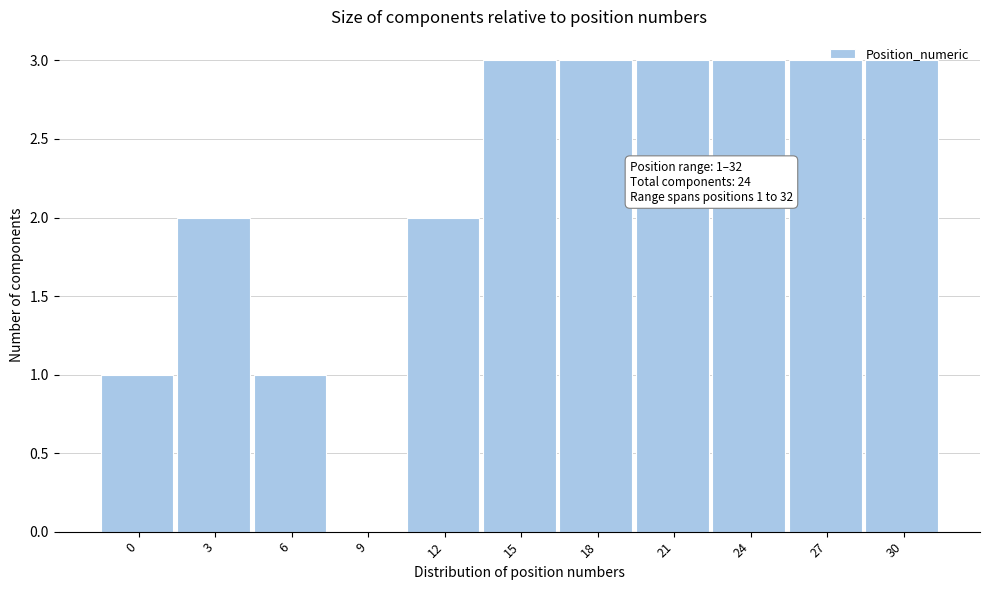

The chart shows a value of 1 at 9. True or false?

False